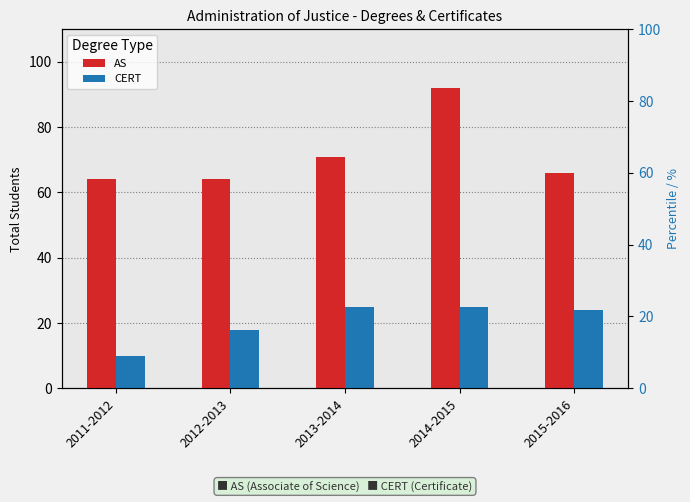

Reading left to right, extract all data points from this chart.

AS: 2011-2012=64	2012-2013=64	2013-2014=71	2014-2015=92	2015-2016=66
CERT: 2011-2012=10	2012-2013=18	2013-2014=25	2014-2015=25	2015-2016=24